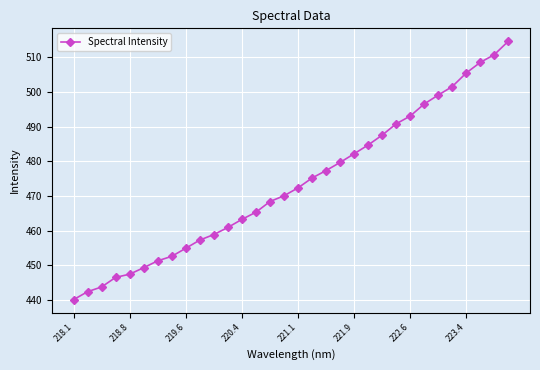

What is the difference between the maximum and minimum values?

74.5